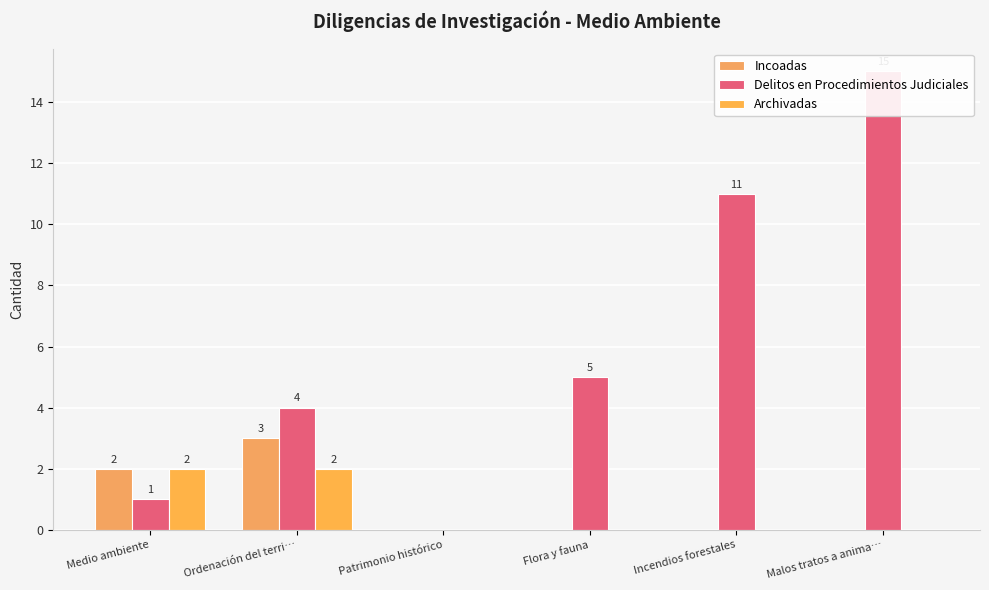

What is the difference between the Delitos en Procedimientos Judiciales values at Medio ambiente and Patrimonio histórico?

1